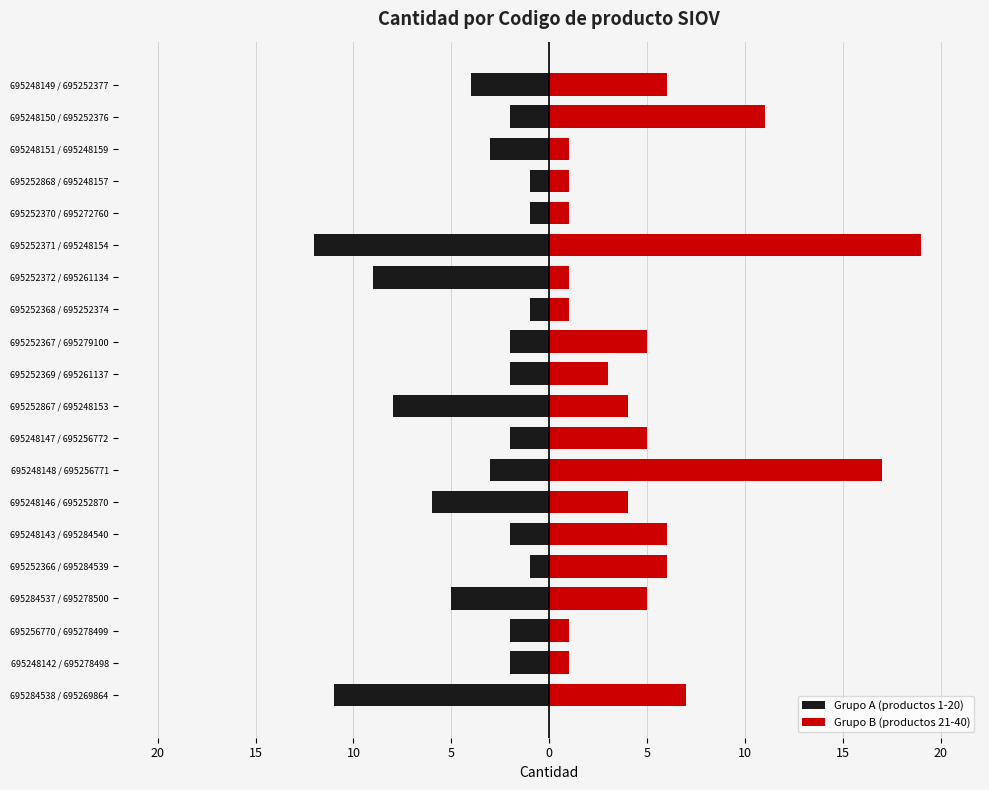

What is the difference between the highest and lowest values at 15?

3